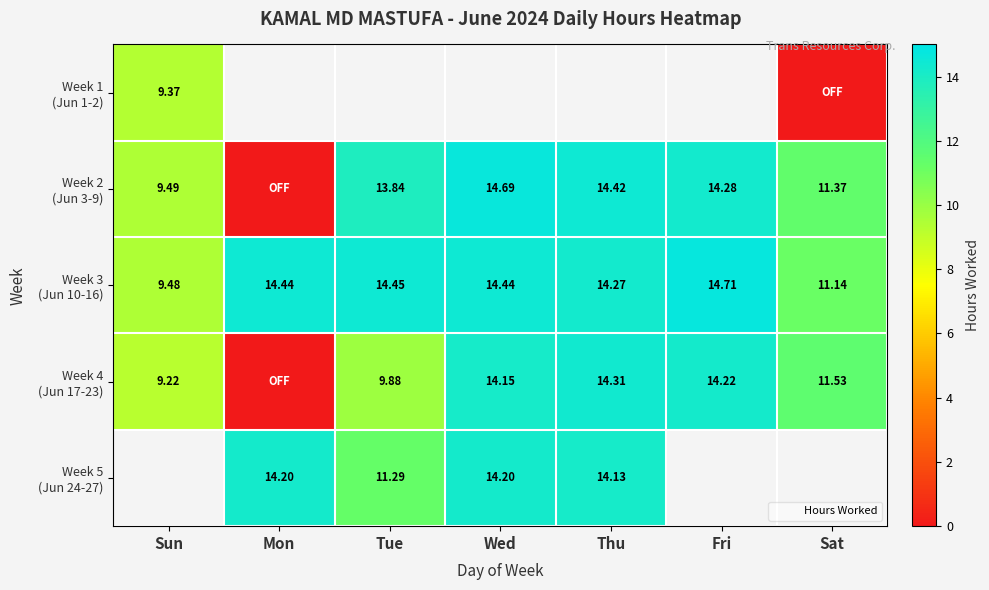

What is the approximate value of Week 4 (Jun 17-23) at Wed?

14.2